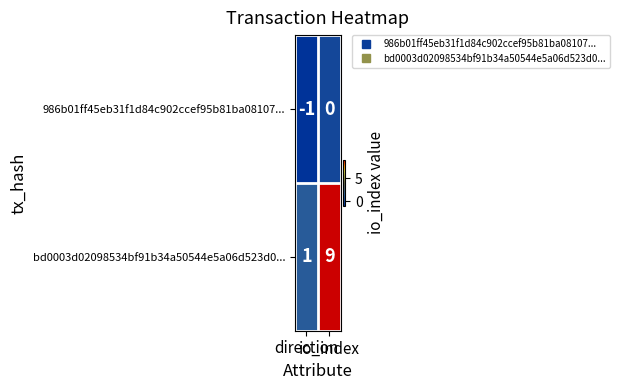

At how many categories does at least one series exceed 5?

1